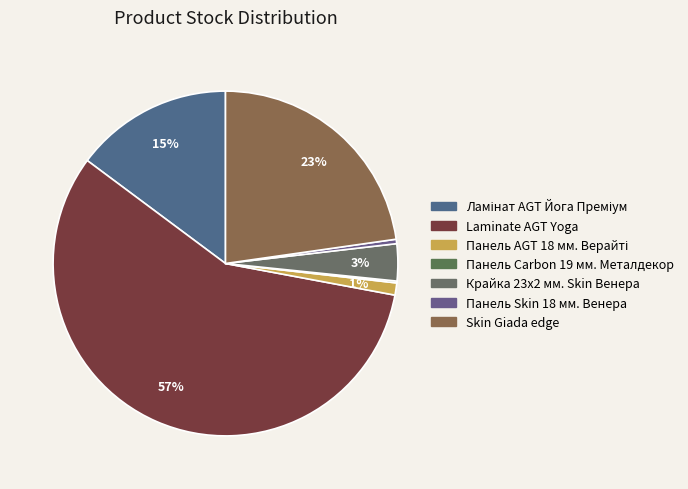

Rank the categories by value from lowest to highest.

Панель Carbon 19 мм. Металдекор, Панель Skin 18 мм. Венера, Панель AGT 18 мм. Верайті, Крайка 23x2 мм. Skin Венера, Ламінат AGT Йога Преміум, Skin Giada edge, Laminate AGT Yoga